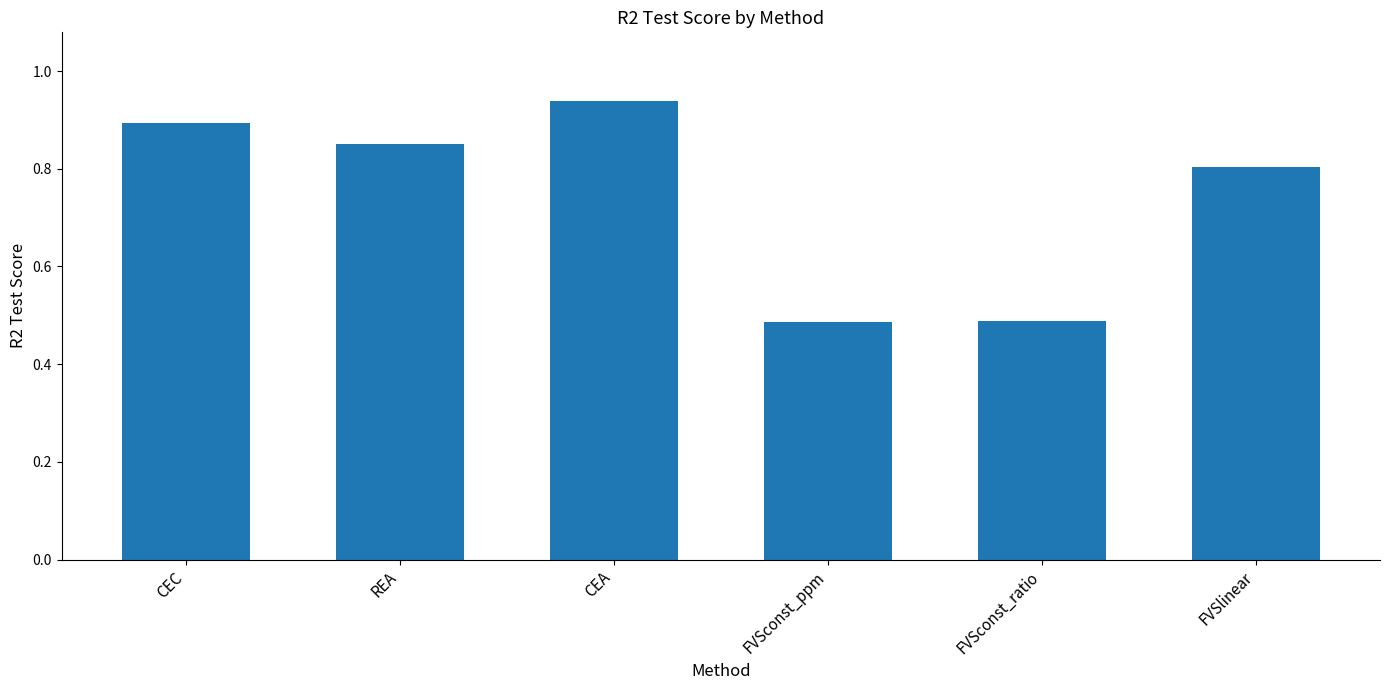

The chart shows a value of 0.7 at FVSconst_ppm. True or false?

False